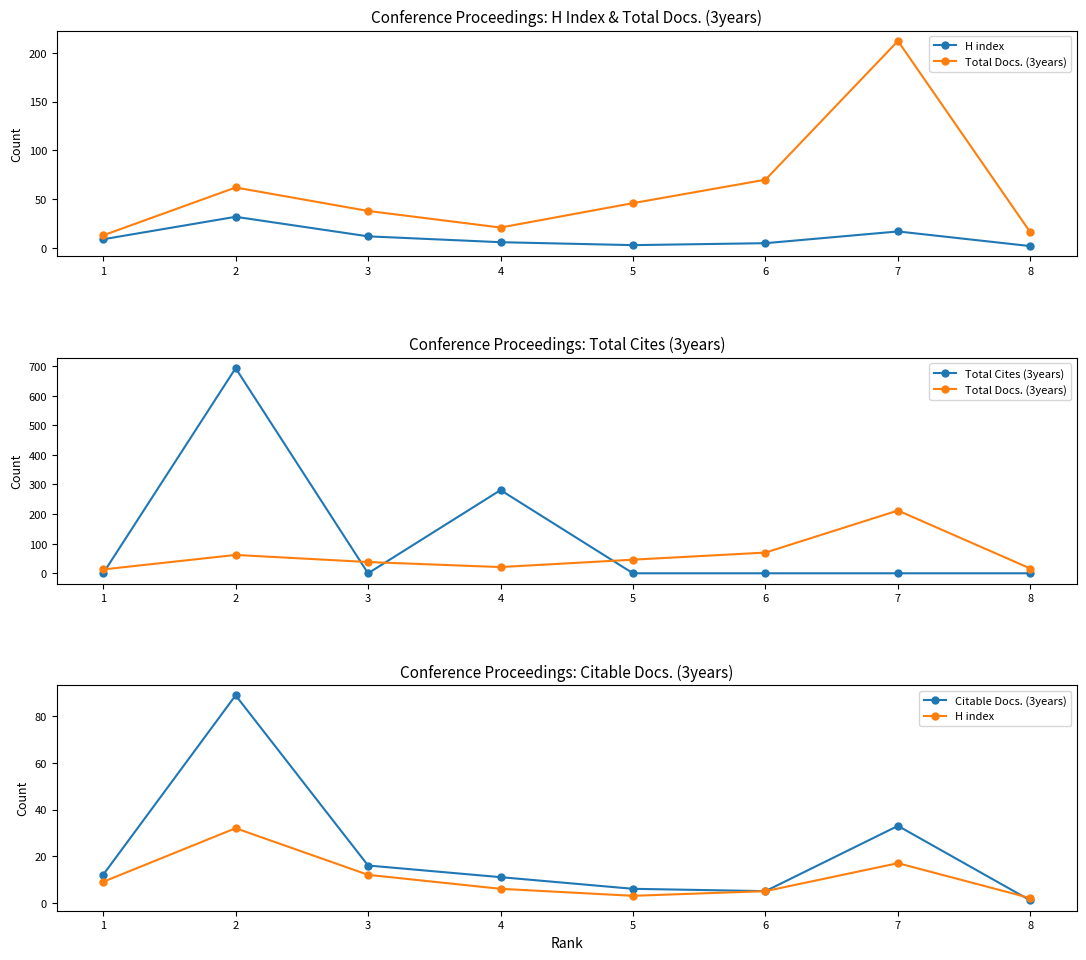

Reading right to left, transcribe all the data shown in this chart.

H index: 2	17	5	3	6	12	32	9
Total Docs. (3years): 16	212	70	46	21	38	62	13
Total Cites (3years): 0	0	0	0	281	0	693	0
Citable Docs. (3years): 1	33	5	6	11	16	89	12